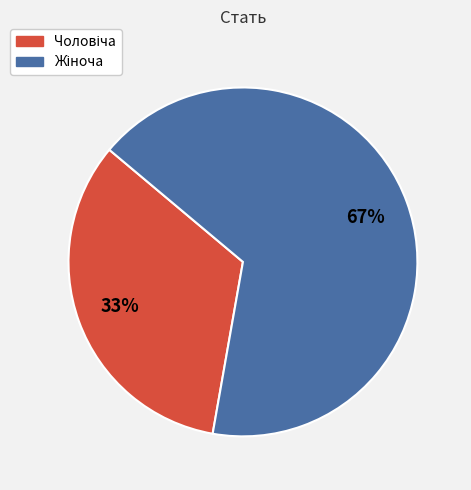

Does any single category account for the majority?

Yes